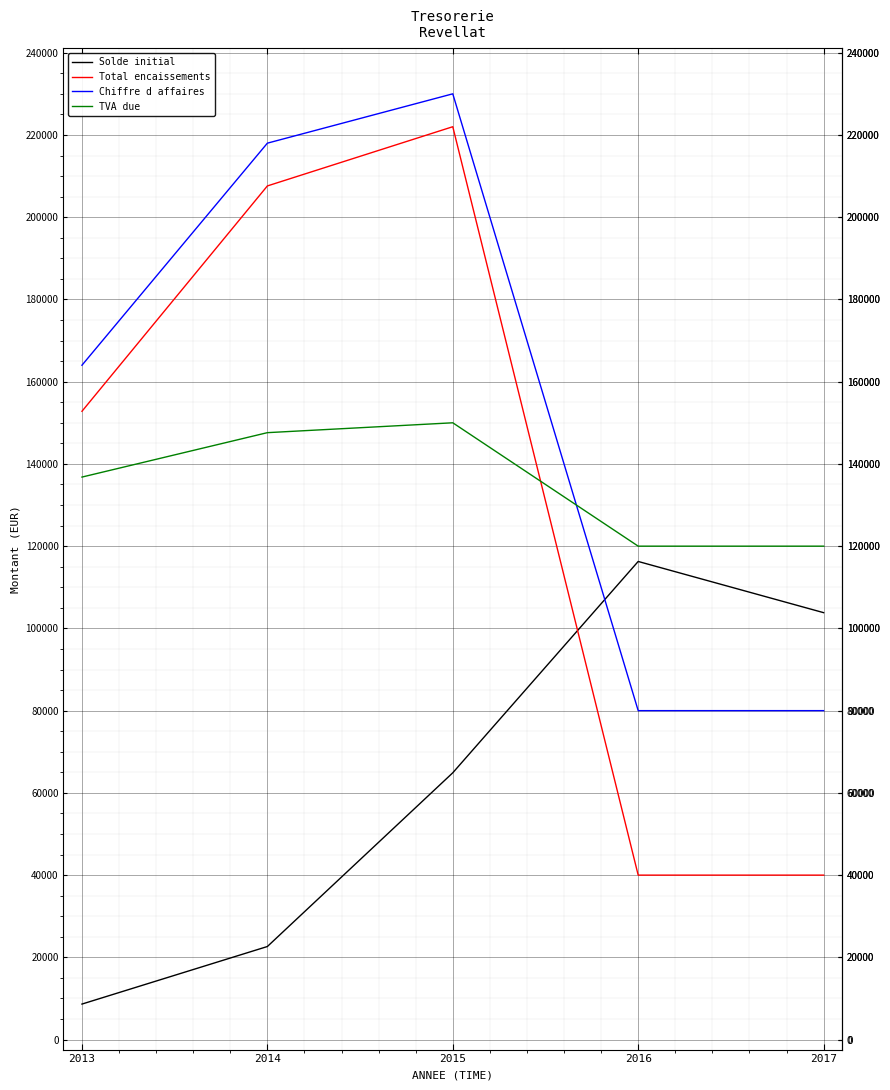

Between 2014 and 2016, which series saw the biggest shift?

Total encaissements